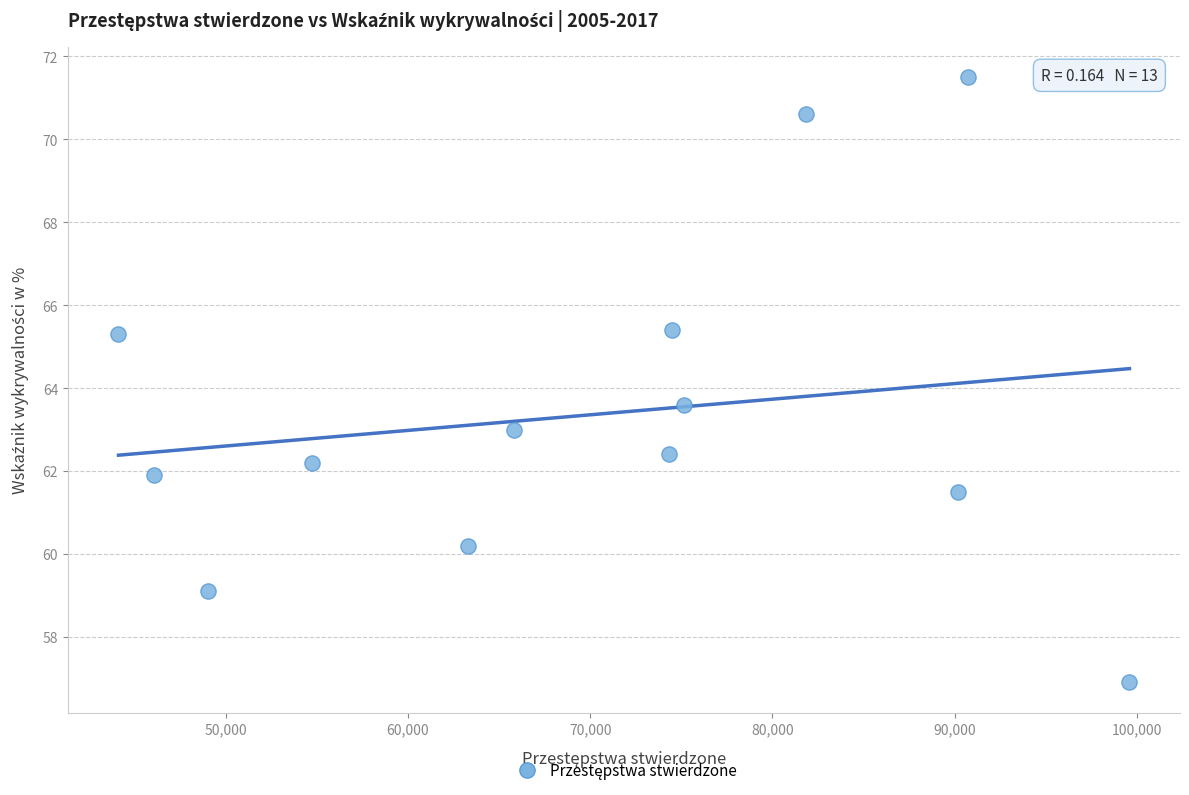

What is the range of Y values (max minus min)?

14.6